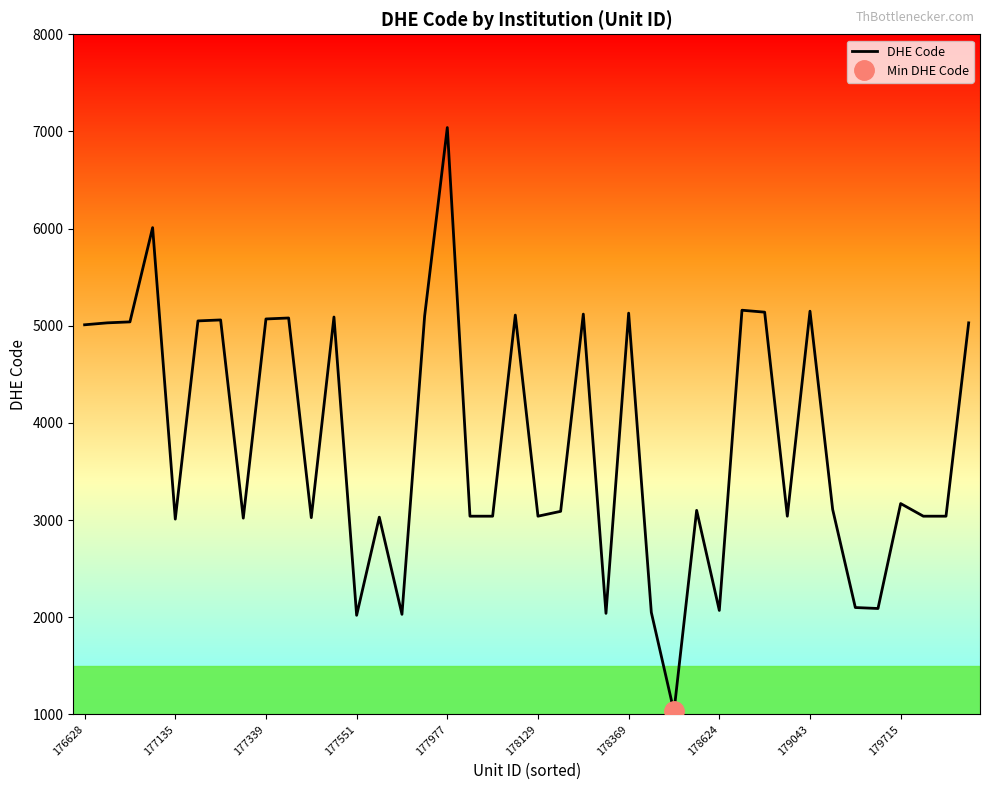

Reading right to left, what are all the values shown in this chart?

5030	3040	3040	3170	2090	2100	3110	5150	3040	5140	5160	2070	3100	1030	2050	5130	2040	5120	3090	3040	5110	3040	3040	7040	5100	2030	3030	2020	5090	3025	5080	5070	3020	5060	5050	3010	6010	5040	5030	5010